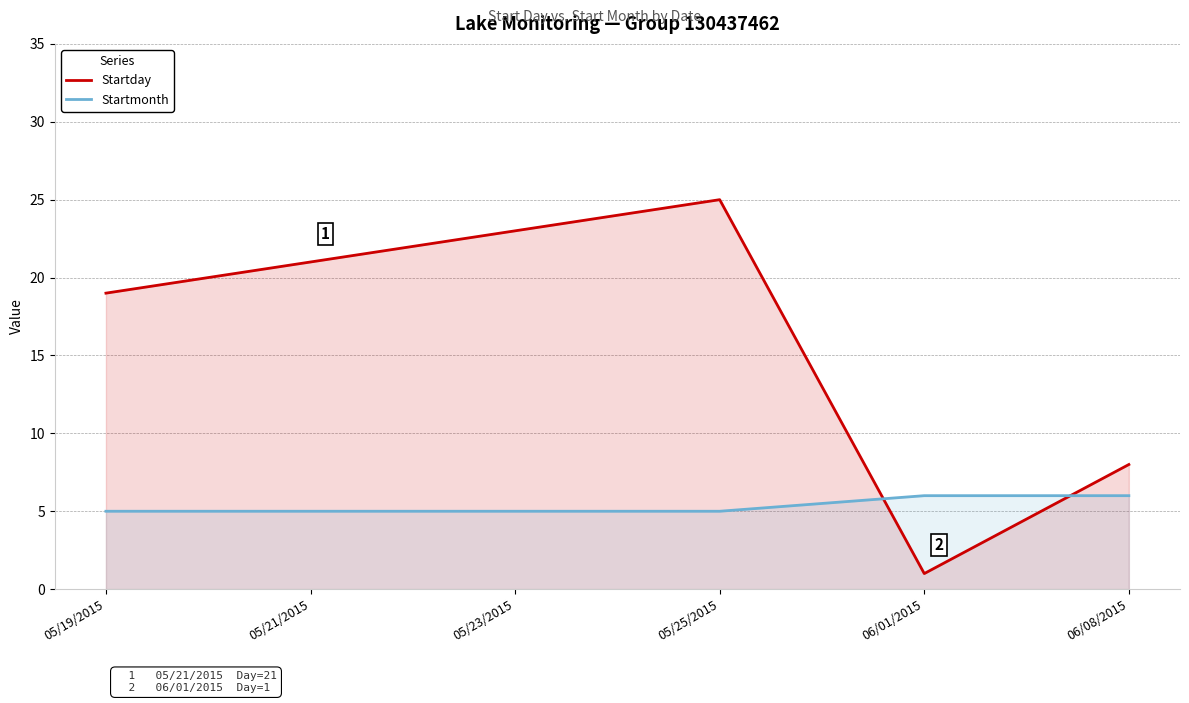

What is the difference between the maximum and second lowest values in the Startmonth series?

1